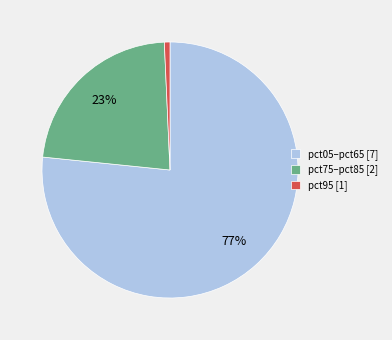

Is there any slice that represents more than half of the pie?

Yes